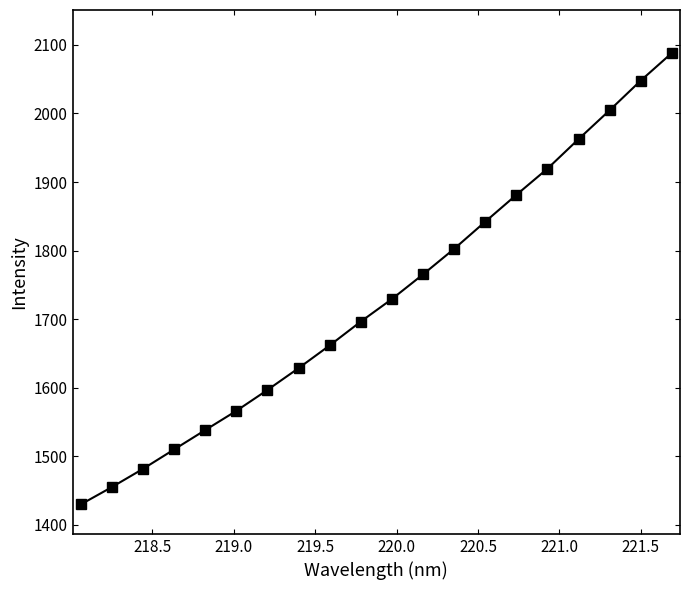

What is the average value?

1730.4